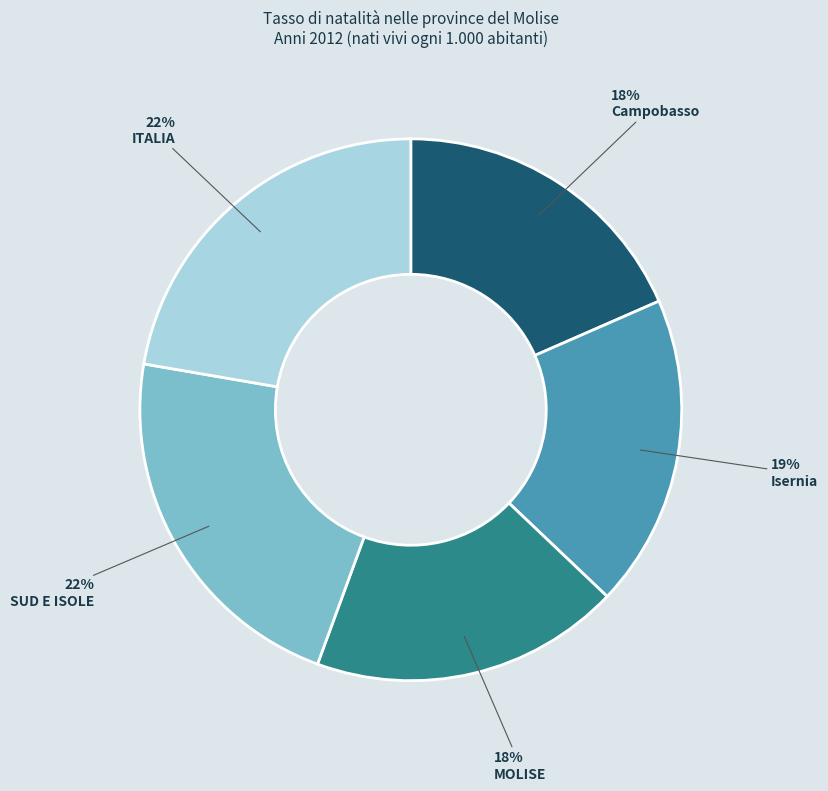

Which has a higher value, MOLISE or SUD E ISOLE?

SUD E ISOLE